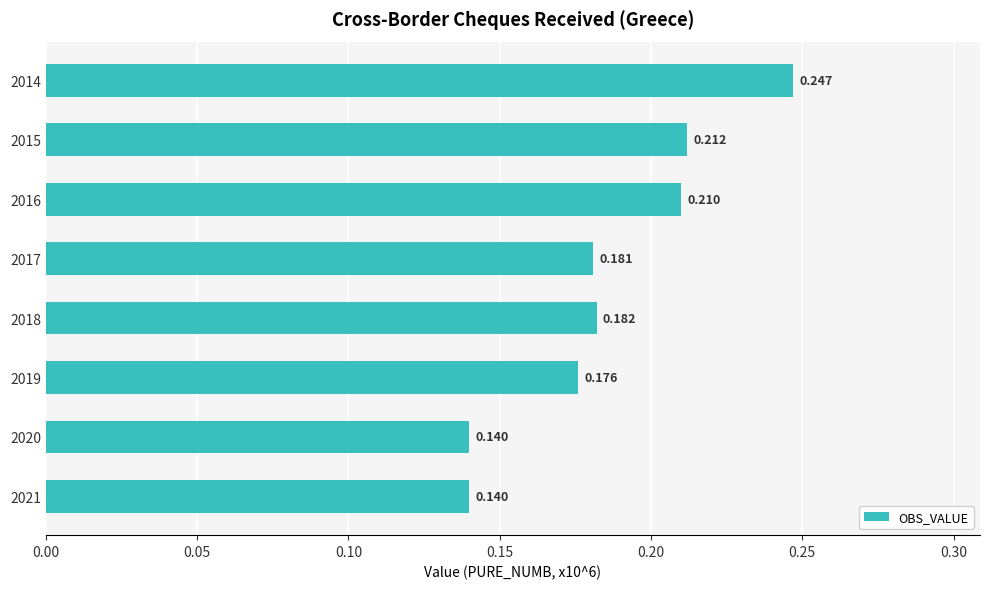

How many data points does each series have?

8